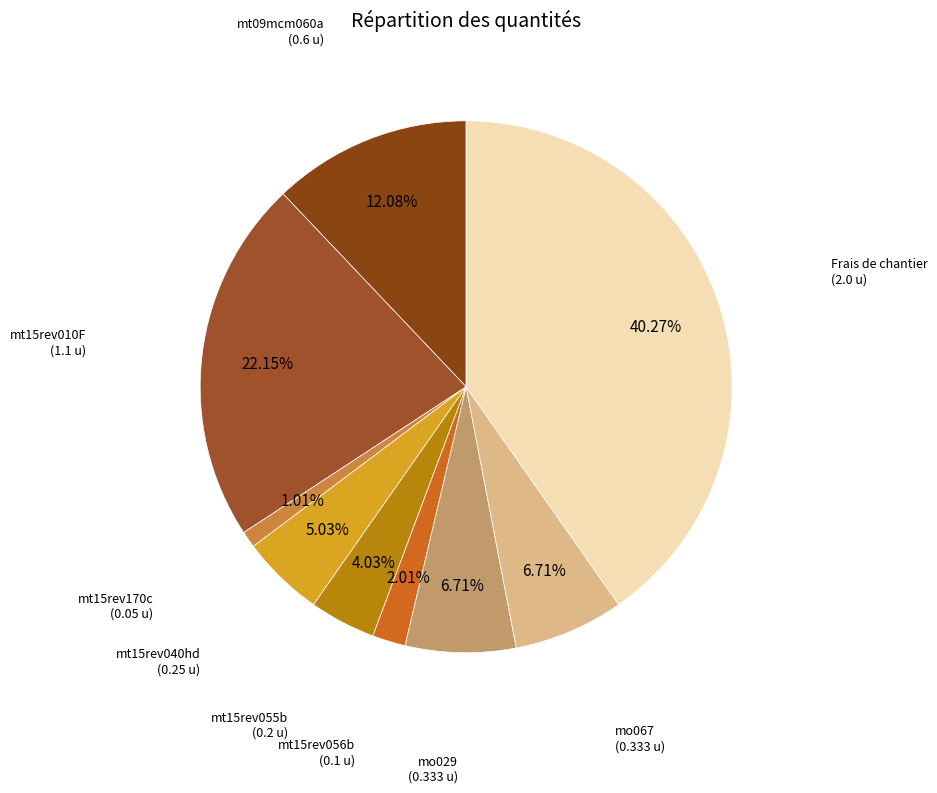

What is the ratio of the value at mt09mcm060a to the value at mt15rev010F?

0.5